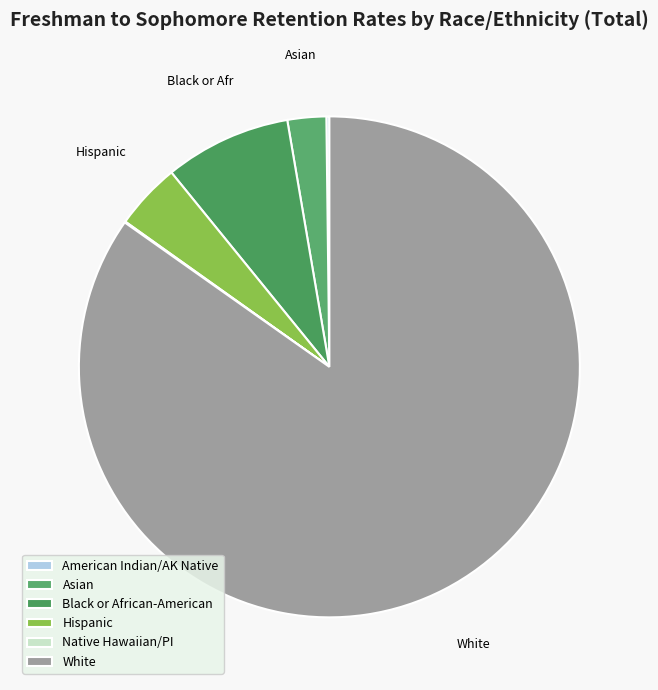

Which slice is the largest?

White